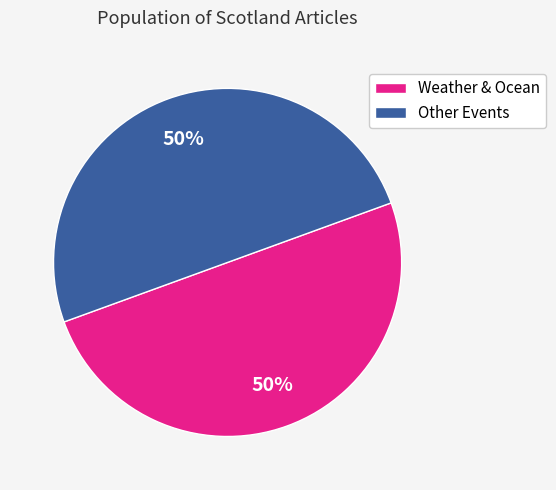

Is it true that Weather & Ocean is 50% of the pie?

True